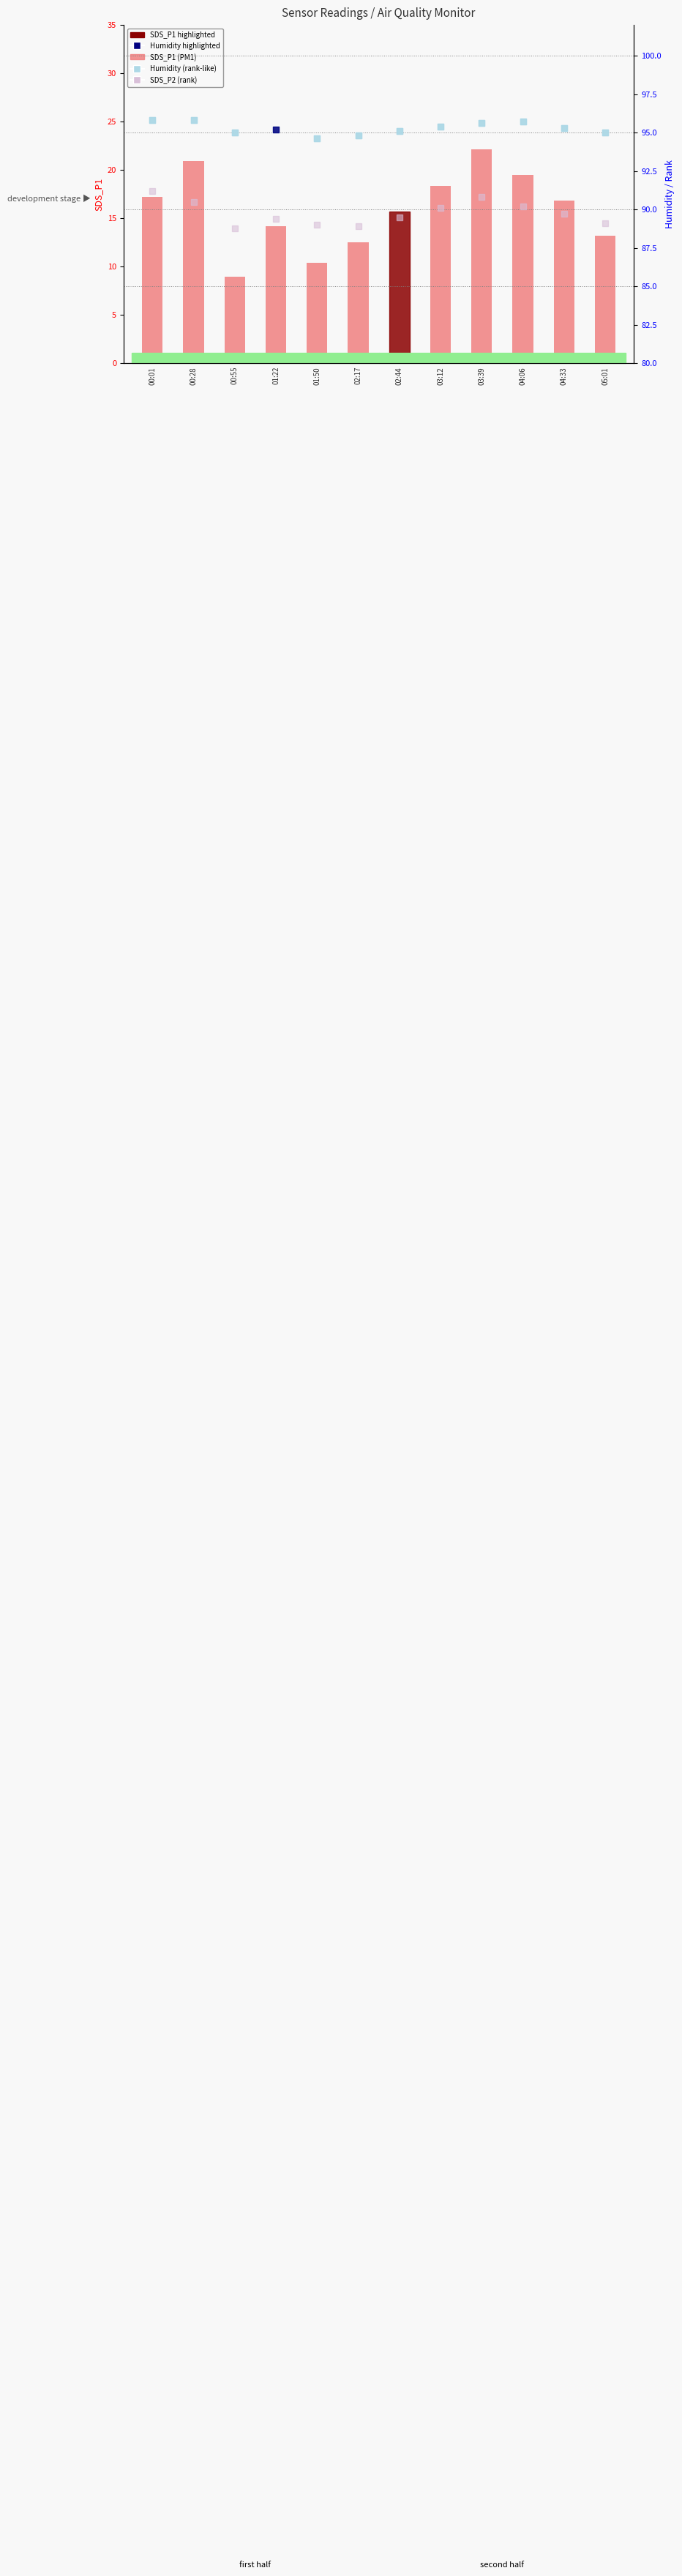

At which category is the sum across all series the highest?

03:39